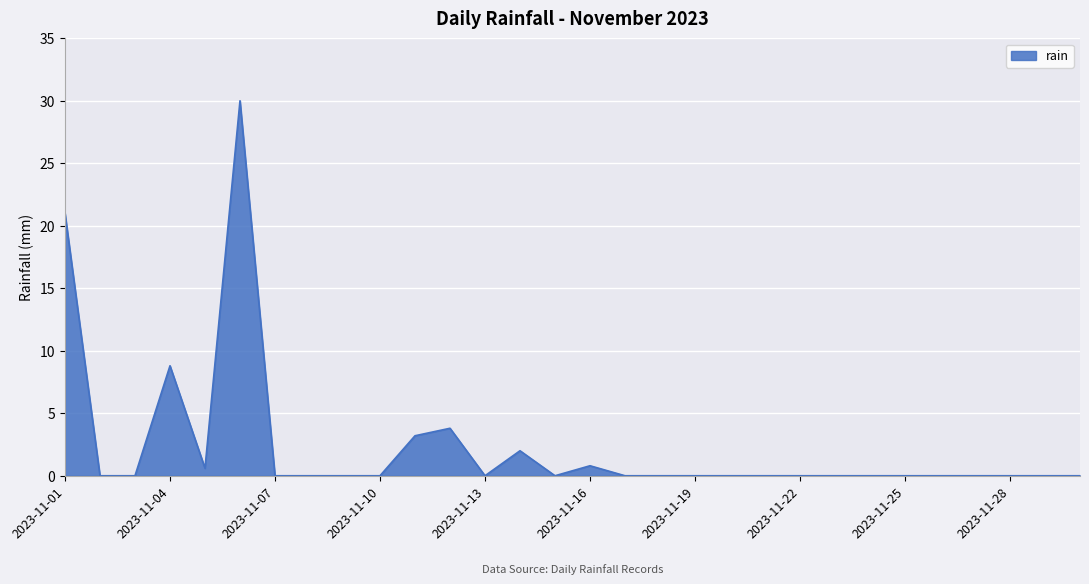

True or false: there are more than 0 points higher than both neighbors.

True